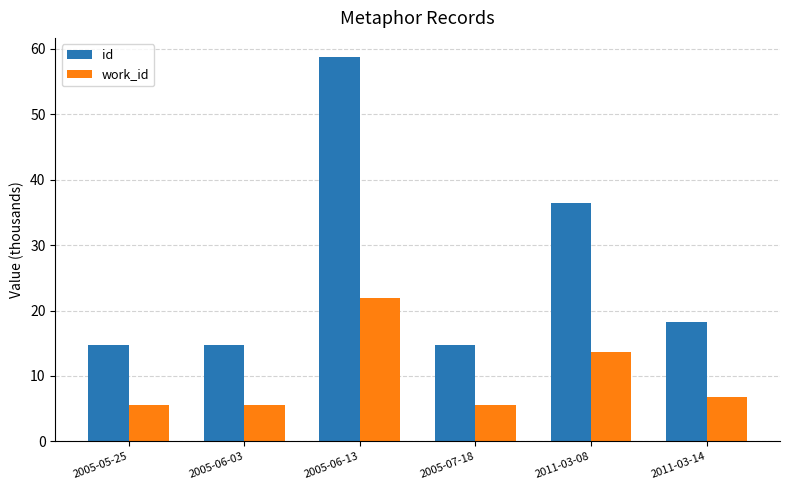

True or false: id has a value of 39.9 at 2005-06-13.

False